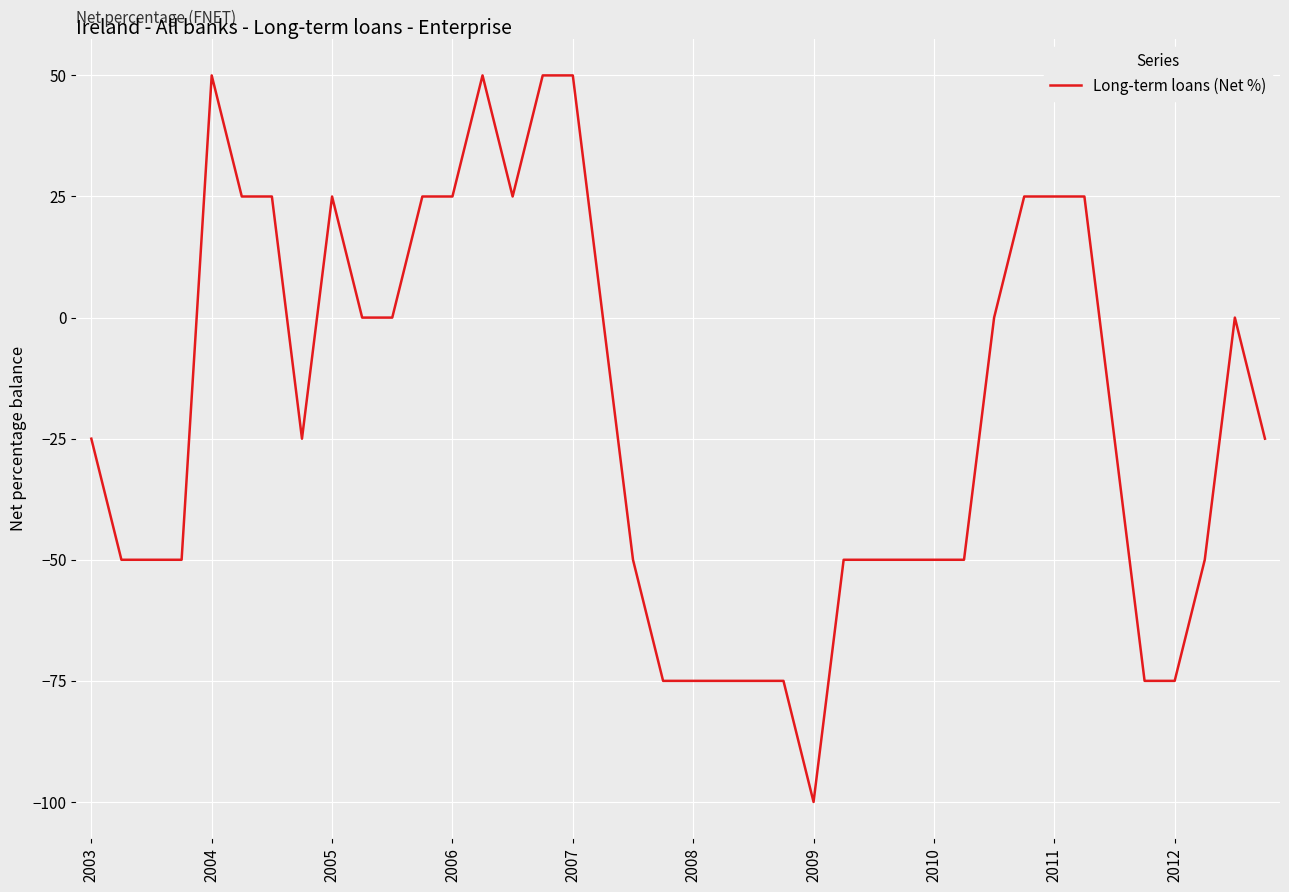

Reading left to right, list all the values displayed in this chart.

-25	-50	-50	-50	50	25	25	-25	25	0	0	25	25	50	25	50	50	0	-50	-75	-75	-75	-75	-75	-100	-50	-50	-50	-50	-50	0	25	25	25	-25	-75	-75	-50	0	-25